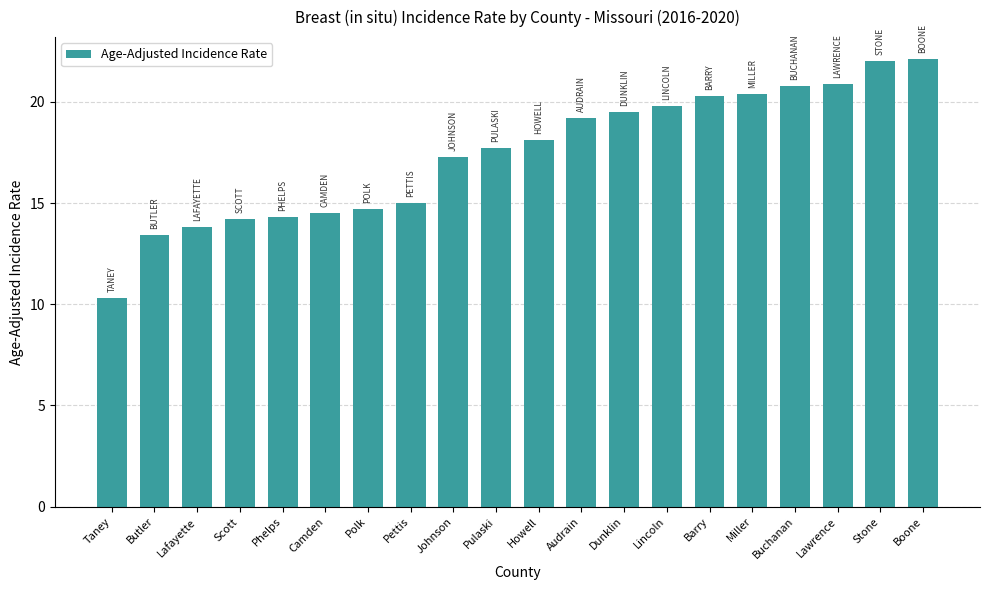

What is the sum of all values?

348.3